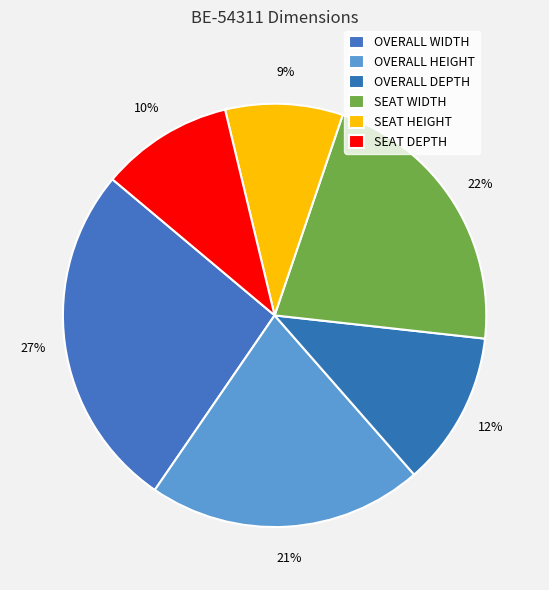

To the nearest percent, what is the difference between the largest and smallest slice percentages?

18%